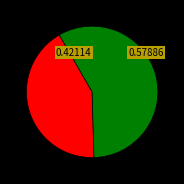

How many segments does this pie chart have?

2